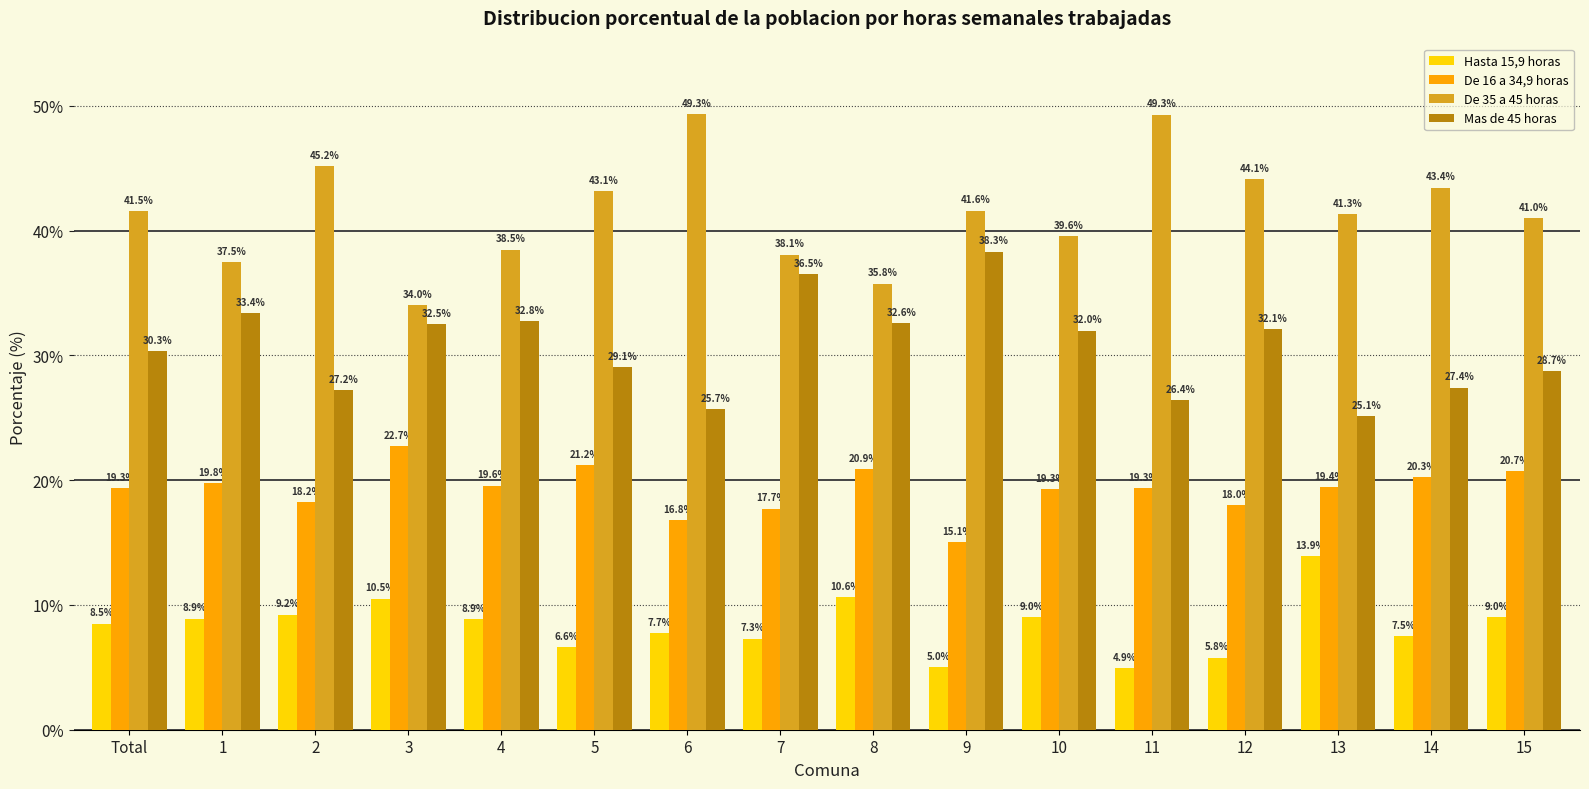

What position from the left is 5?

6